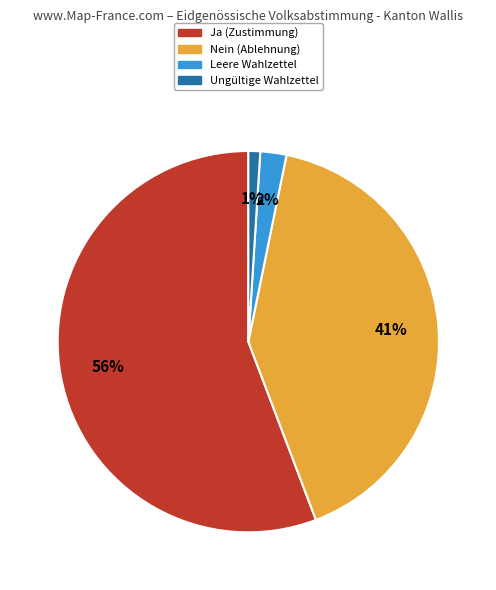

Is Ungültige Wahlzettel the majority of the pie?

No